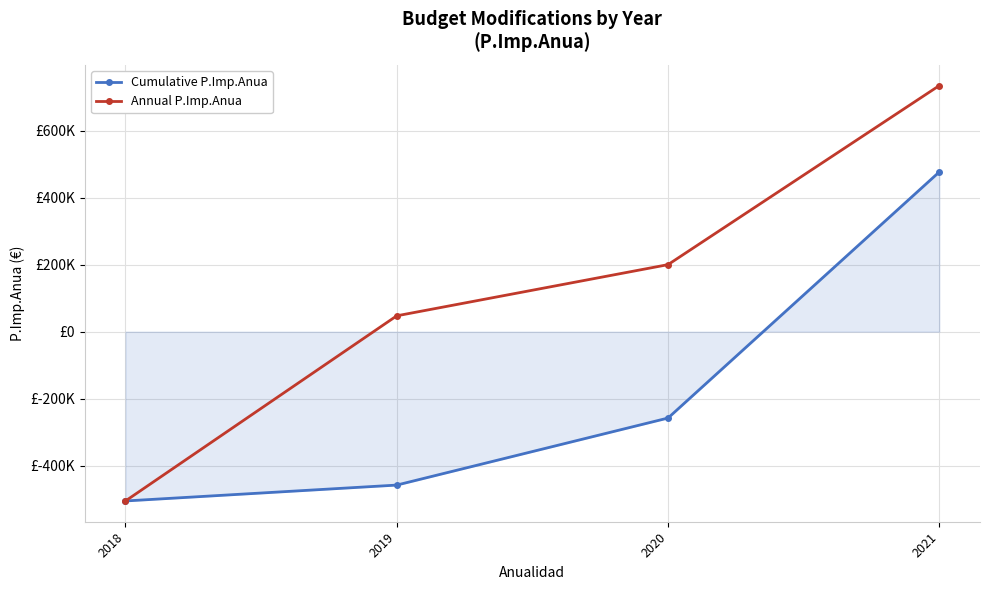

Which series has the widest spread of values?

Annual P.Imp.Anua